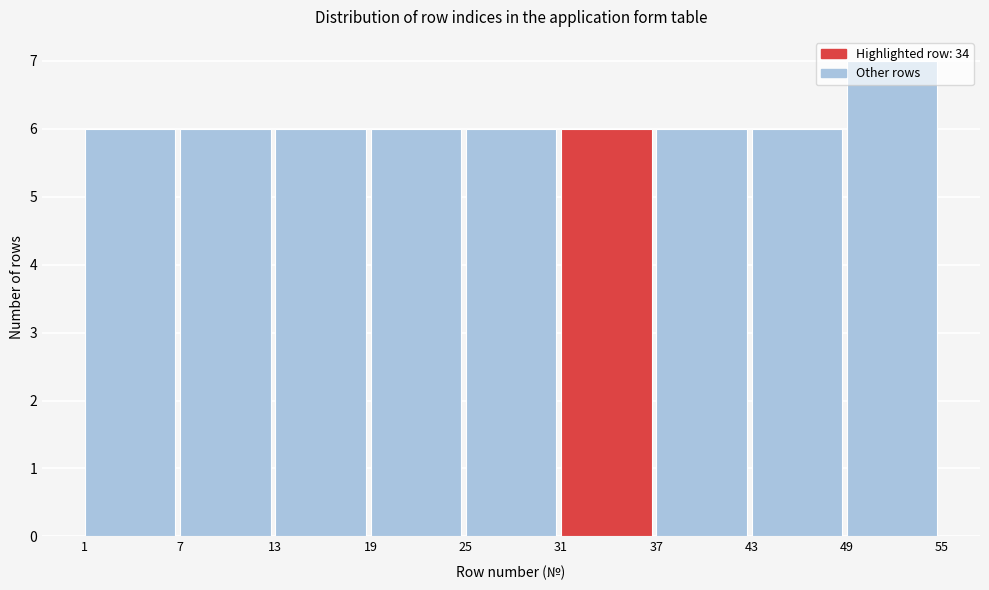

Reading left to right, transcribe this chart: for each bar, give the range it covers on the x-axis and its height. The values are not printed on the chart, so give them approximately, as read against the axis.

1 to 7: 6
7 to 13: 6
13 to 19: 6
19 to 25: 6
25 to 31: 6
31 to 37: 6
37 to 43: 6
43 to 49: 6
49 to 55: 7